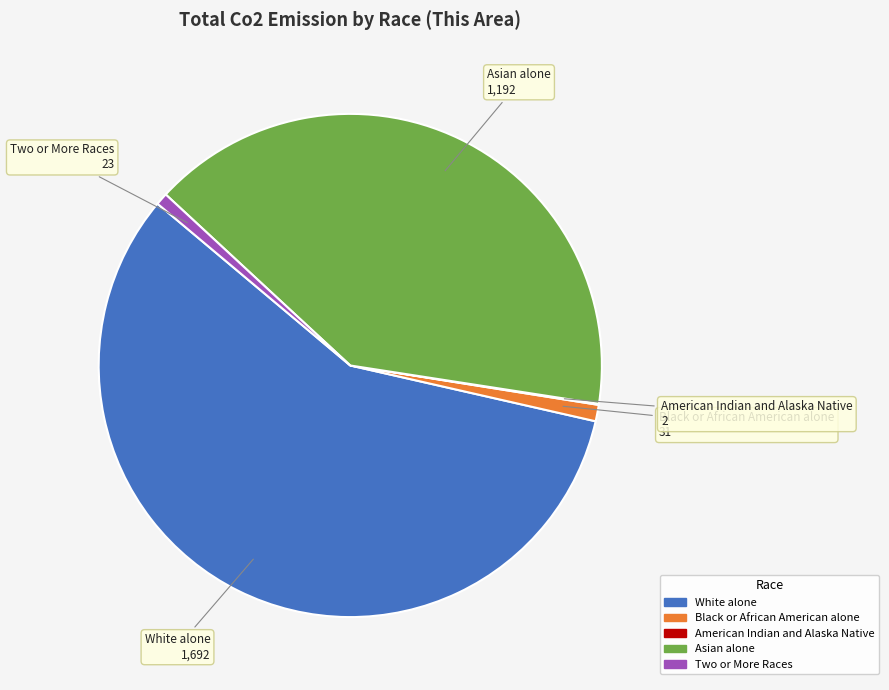

What is the largest slice in the pie chart?

White alone